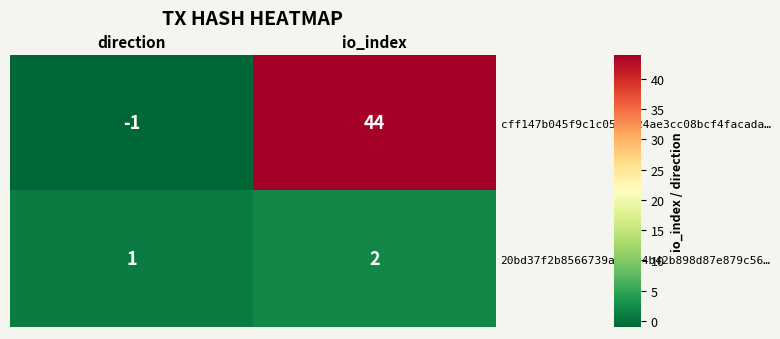

Where is cff147b045f9c1c054e824ae3cc08bcf4facada… nearest to the value 21?

direction